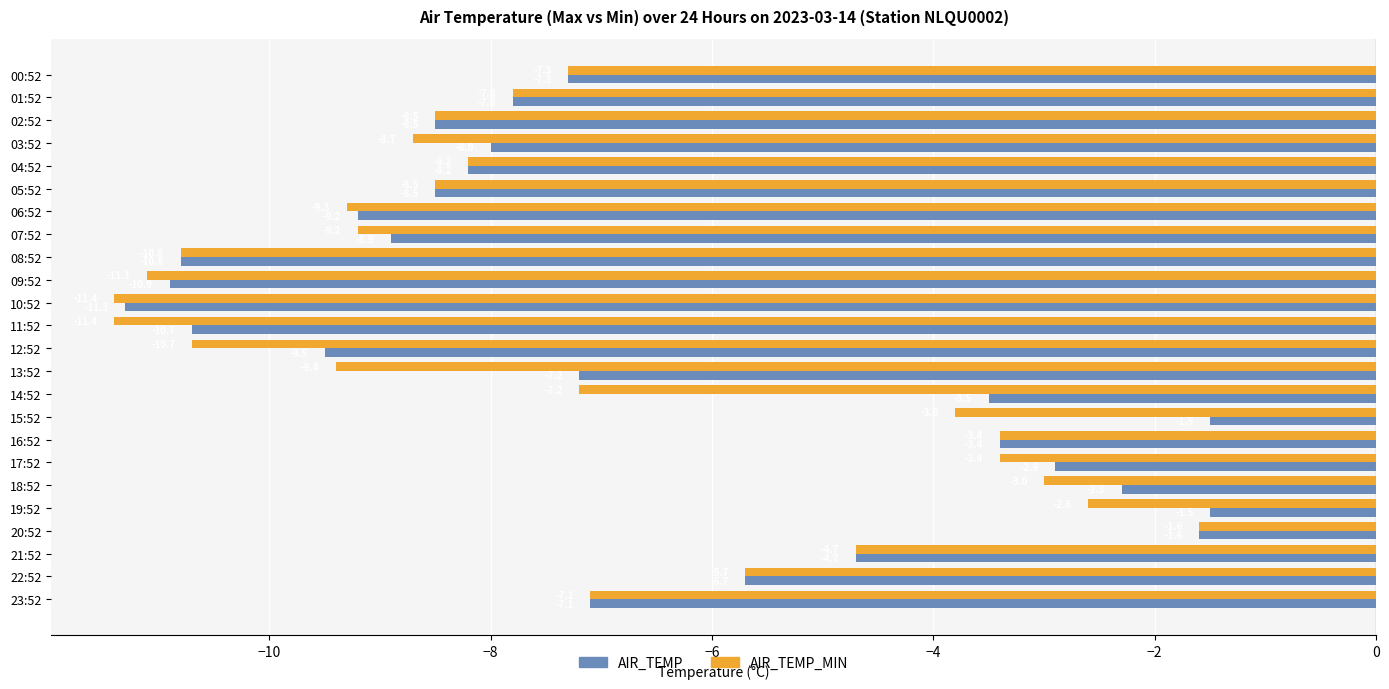

What is the maximum value for AIR_TEMP?

-1.5